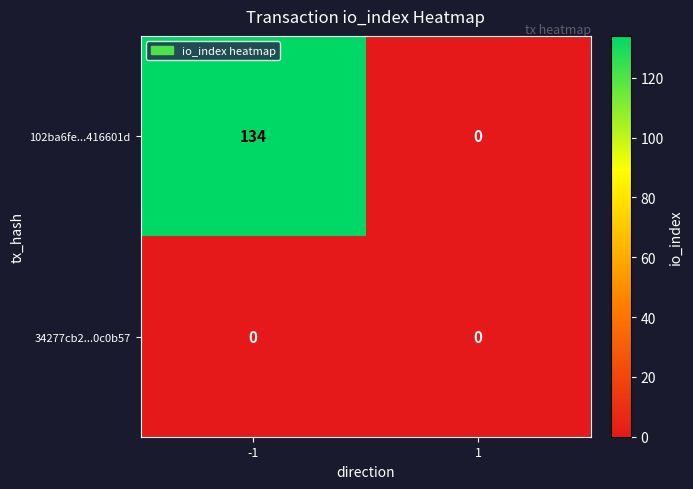

Between -1 and 1, which series saw the biggest shift?

102ba6fe...416601d